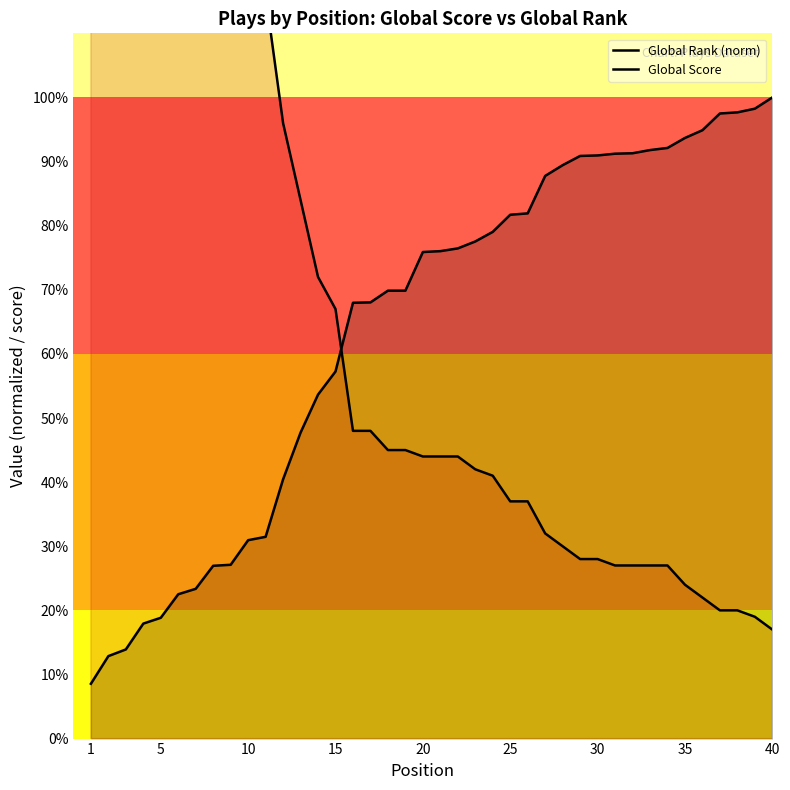

What is the approximate value of Global Rank (norm) at 10?

31.5